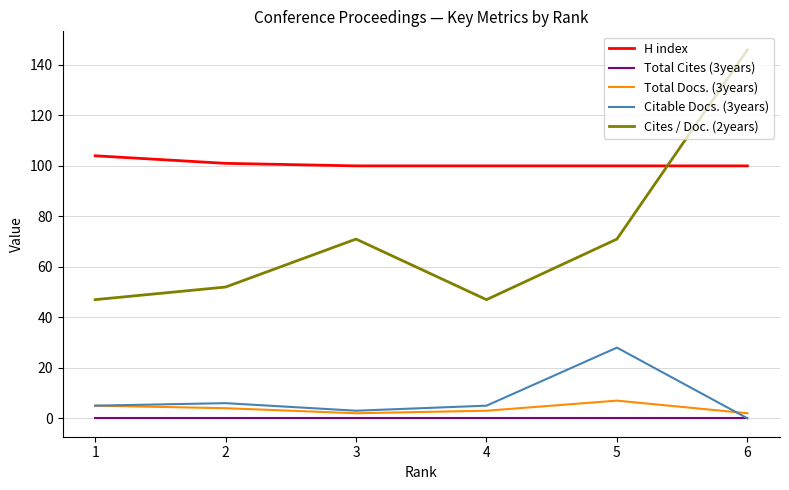

True or false: Total Docs. (3years) and Total Cites (3years) intersect in this chart.

False